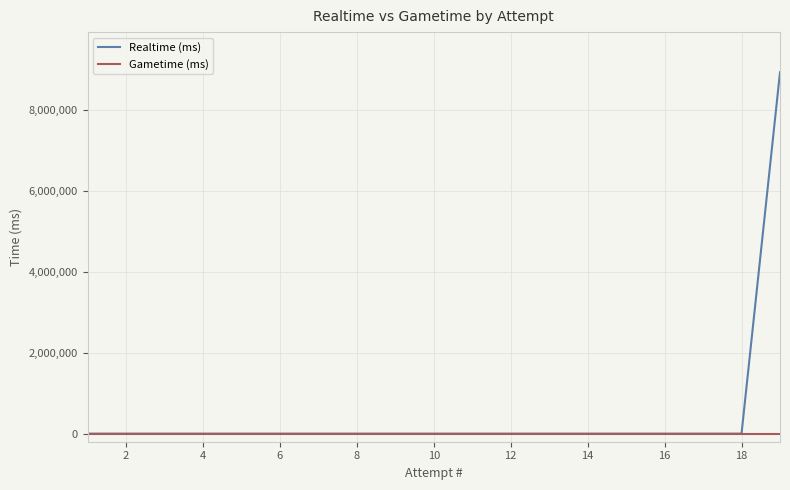

Which series has the widest spread of values?

Realtime (ms)